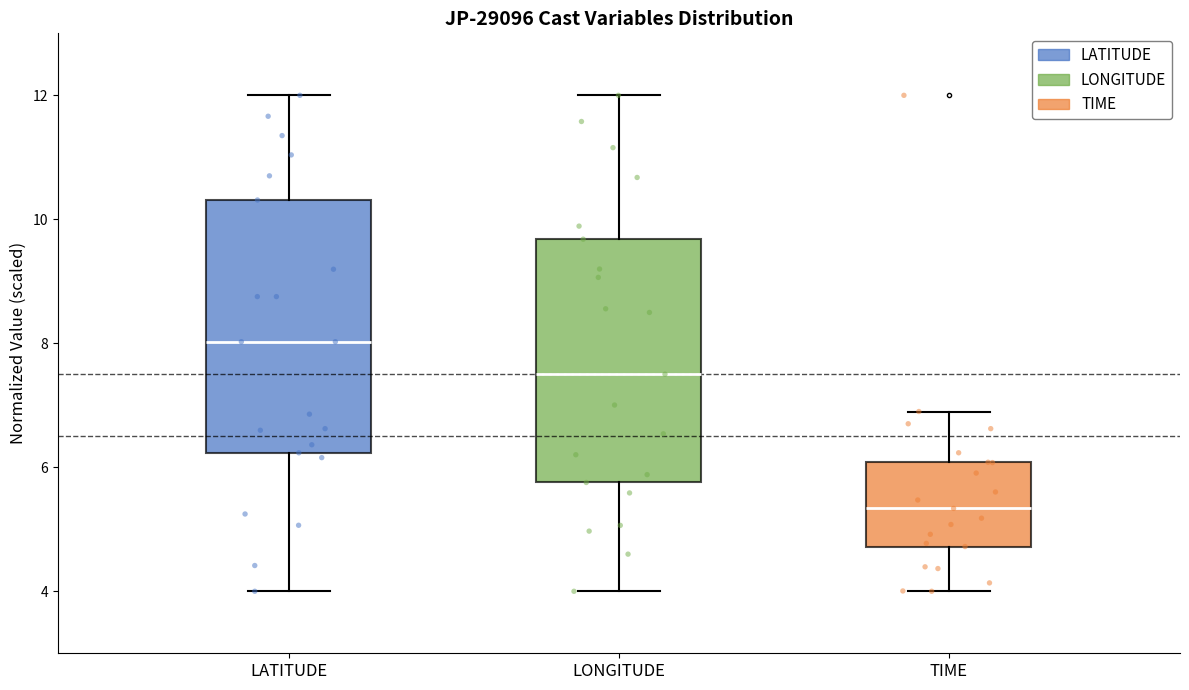

Where is the lower edge of the box for TIME on the y-axis? The values are not printed on the chart, so give them approximately, as read against the axis.

4.8